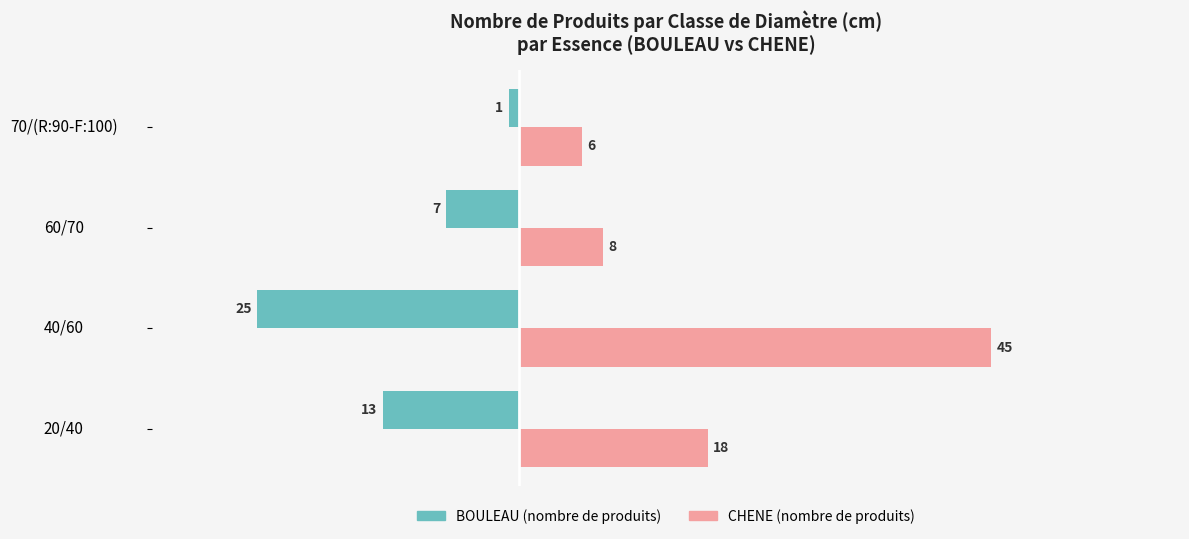

What is the smallest value displayed?

-25